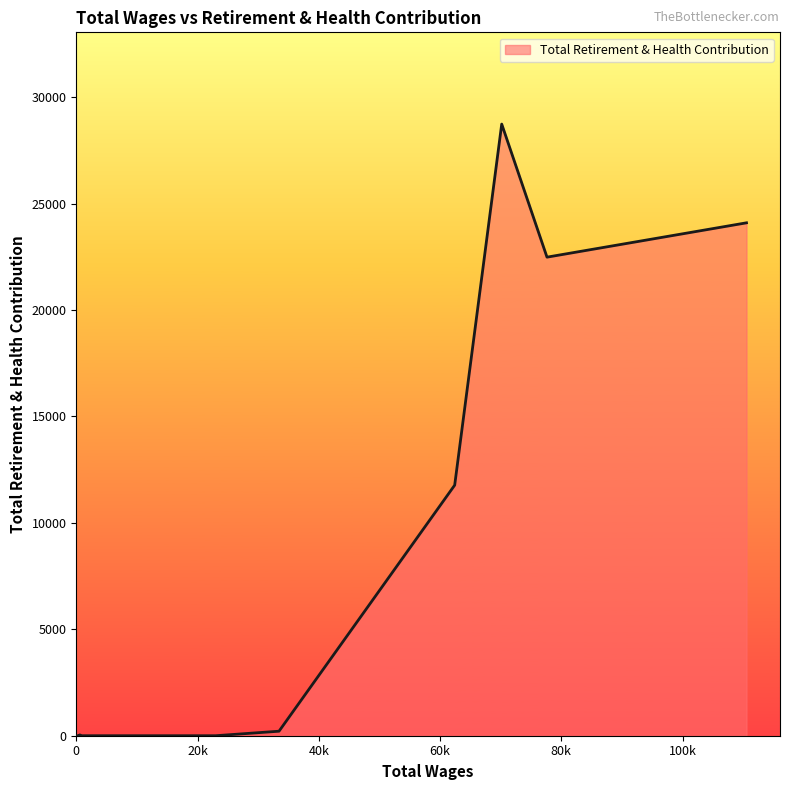

What is the greatest value displayed?

28731